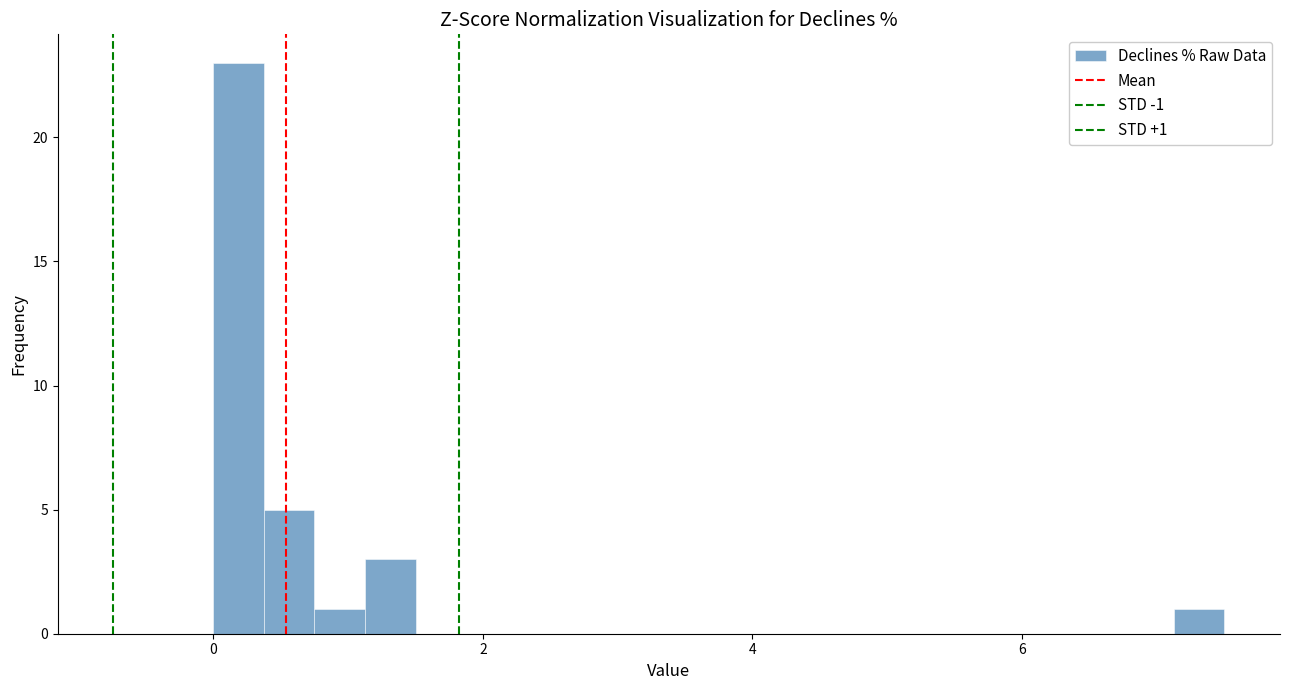

Around what value on the x-axis is the tallest bar? Give the approximate position of its centre, as read against the axis.

0.2